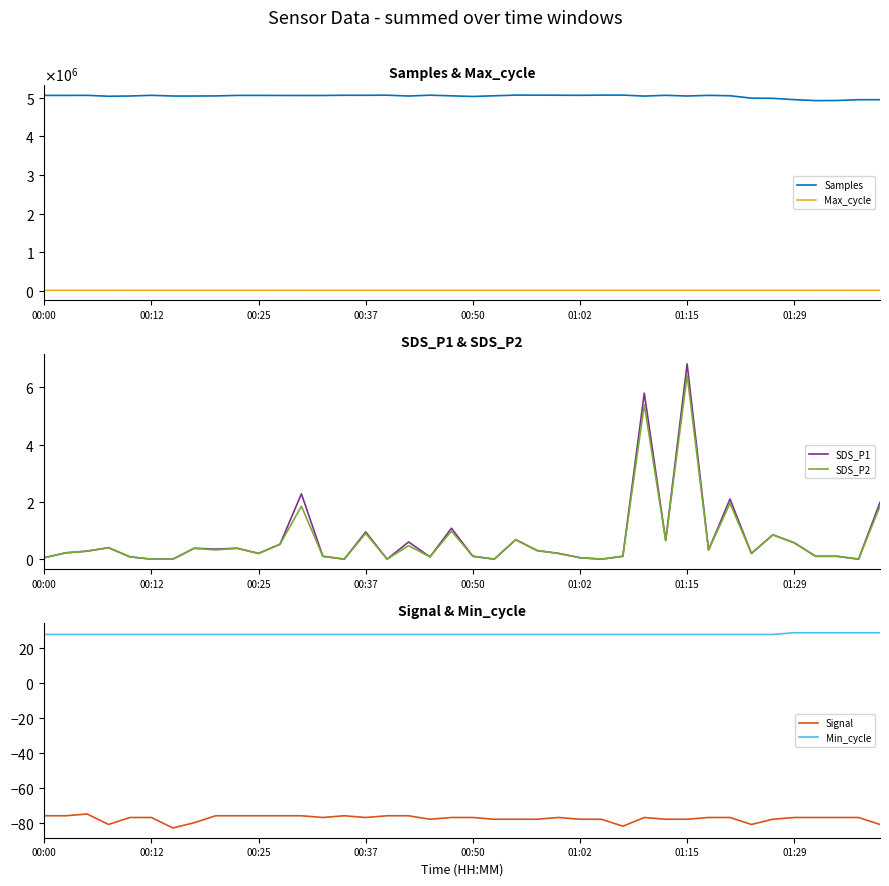

What is the maximum value for SDS_P2?

6.4